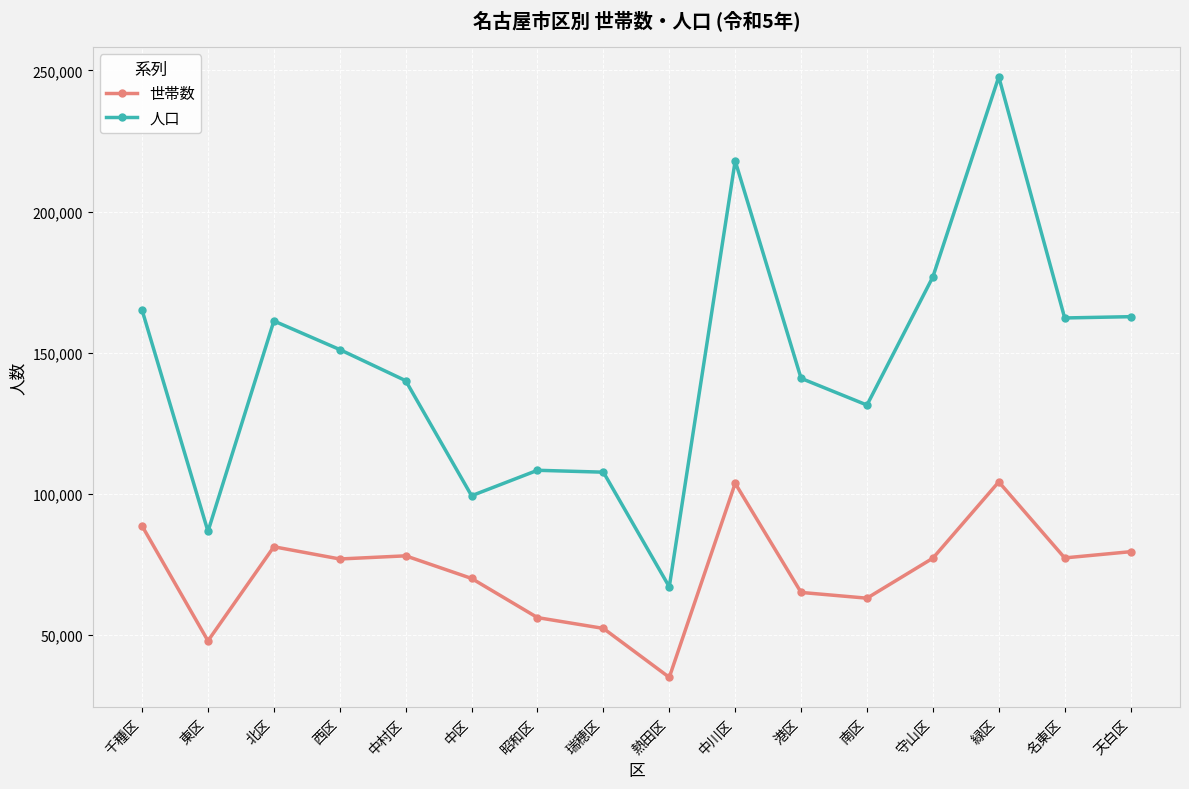

Which series has the largest range (max minus min)?

人口